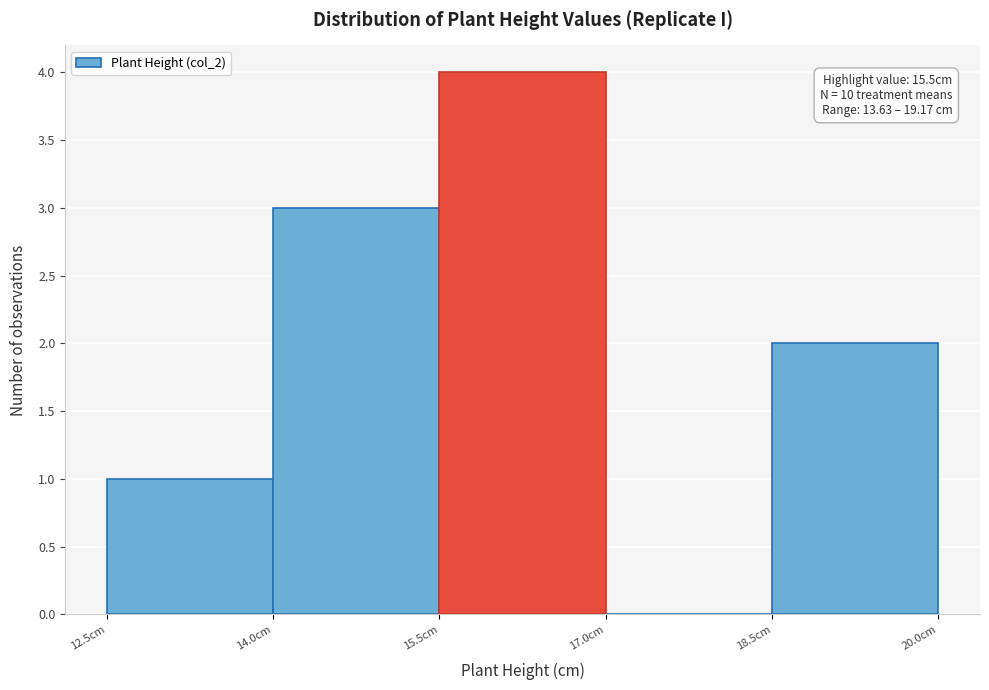

Which range on the x-axis has the tallest bar?

15.5 to 17.0